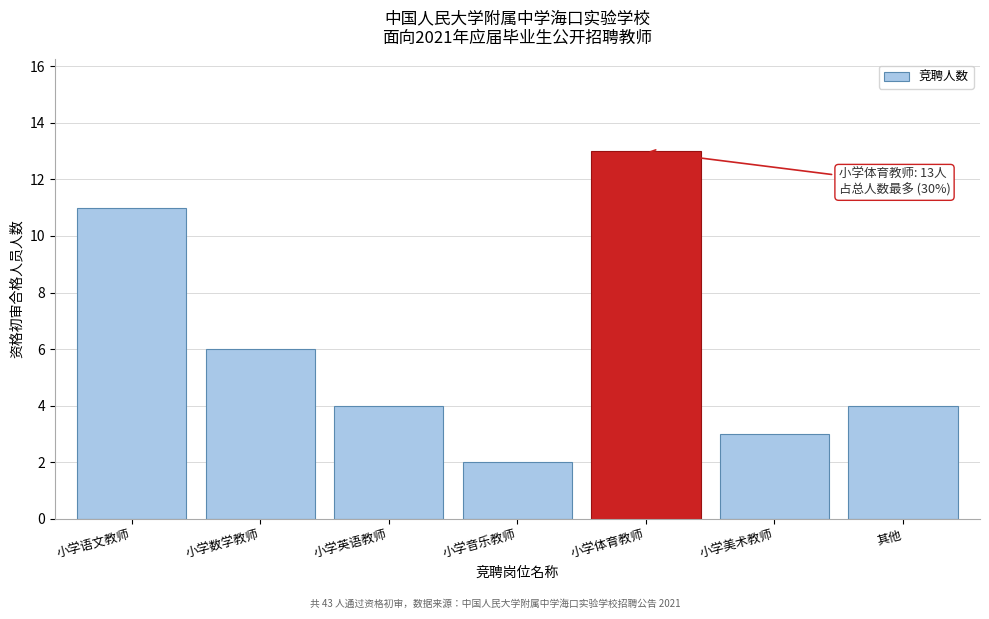

Reading left to right, extract all data points from this chart.

11	6	4	2	13	3	4